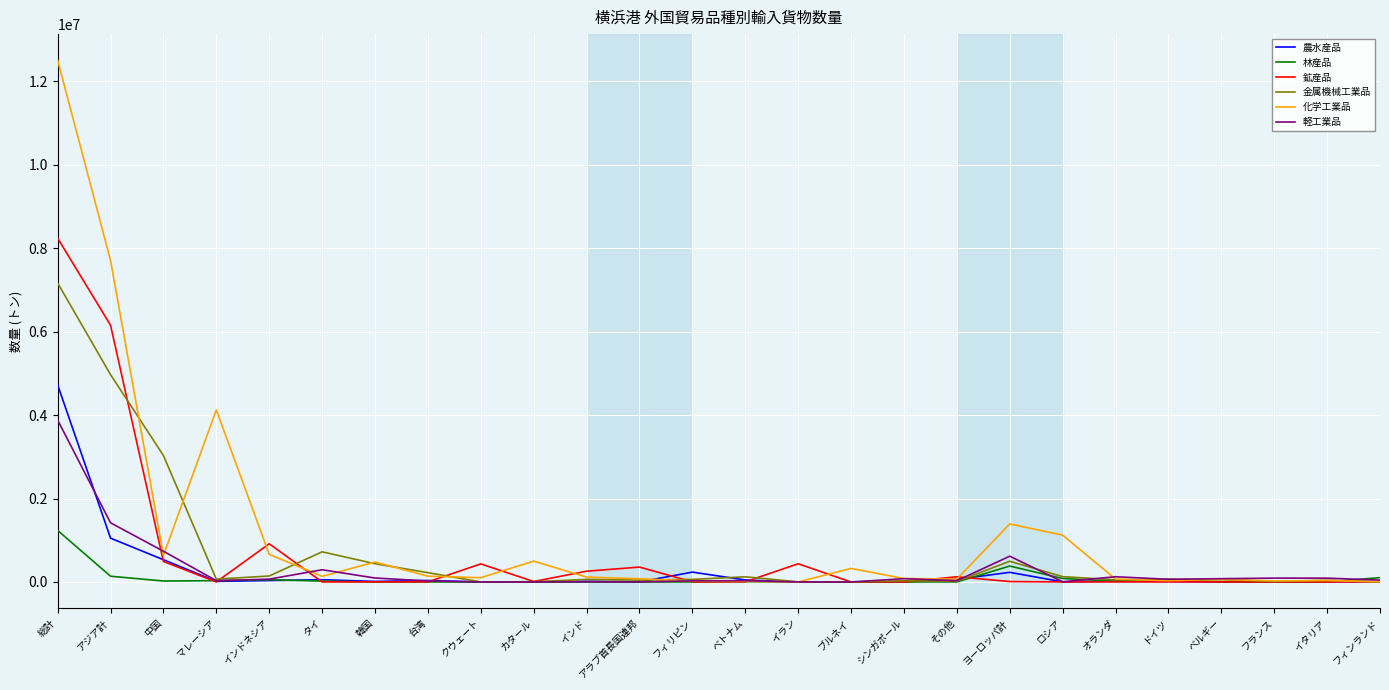

Rank the series by their maximum value, from highest to lowest.

化学工業品, 鉱産品, 金属機械工業品, 農水産品, 軽工業品, 林産品